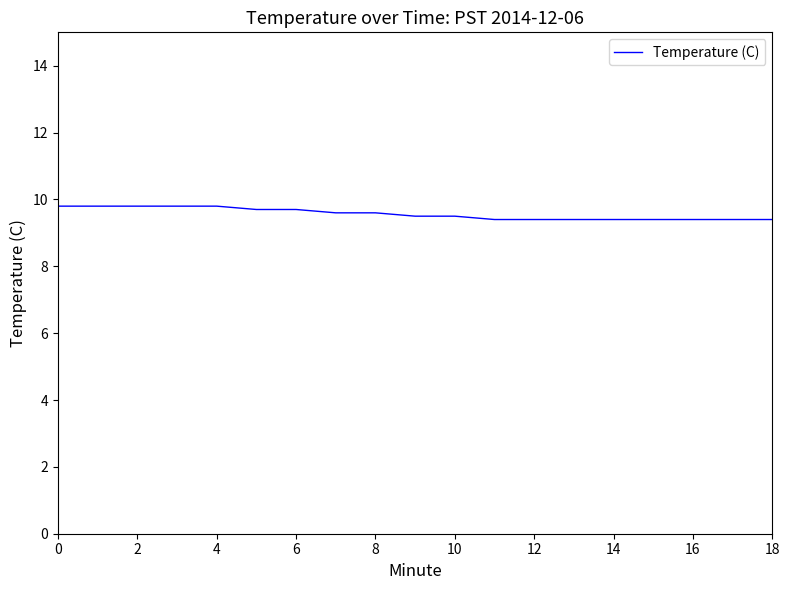

What is the difference between the maximum and minimum values?

0.4